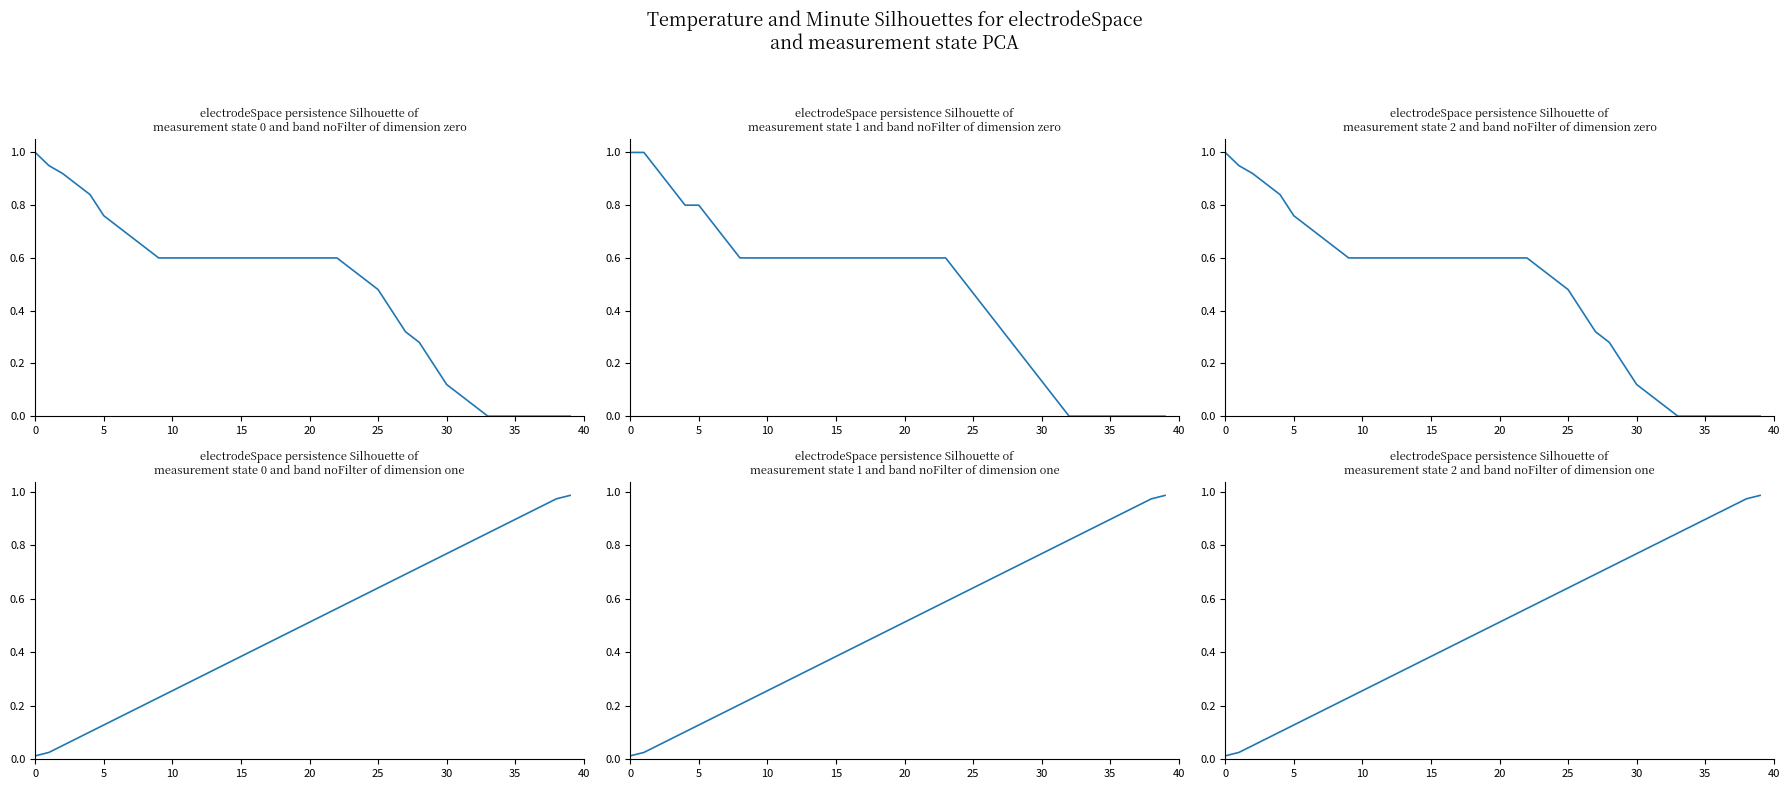

Is it true that State 0 dim 0 equals 0.0 at 37?

True